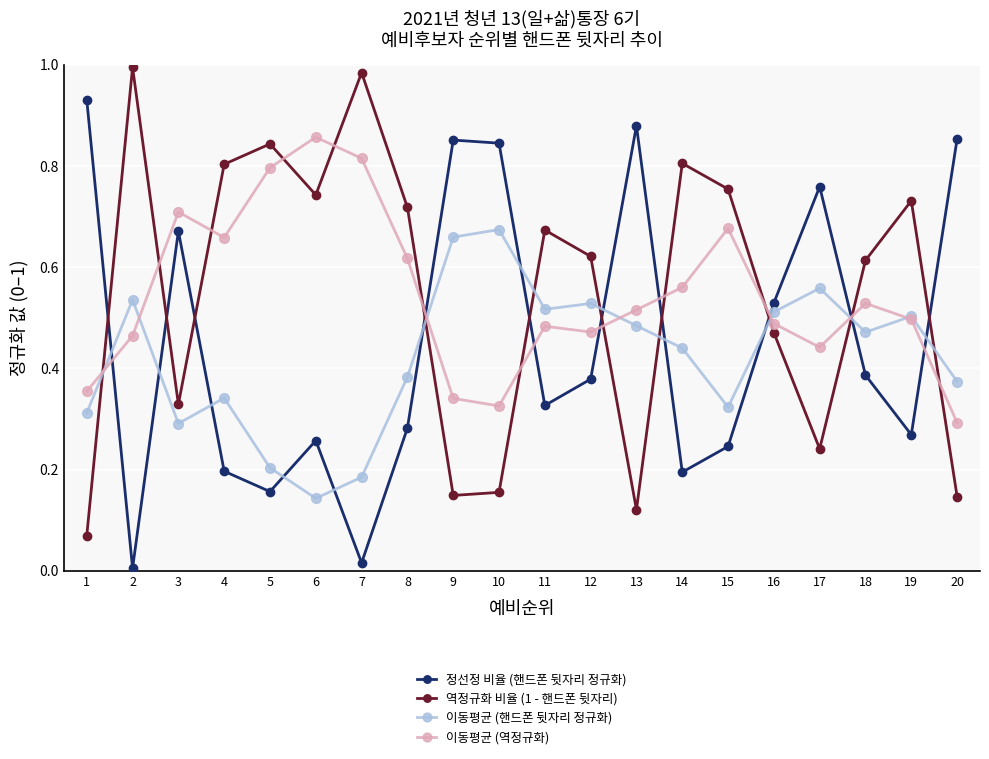

Is the value of 정선정 비율 (핸드폰 뒷자리 정규화) at 19 greater than the value of 이동평균 (핸드폰 뒷자리 정규화) at 19?

No